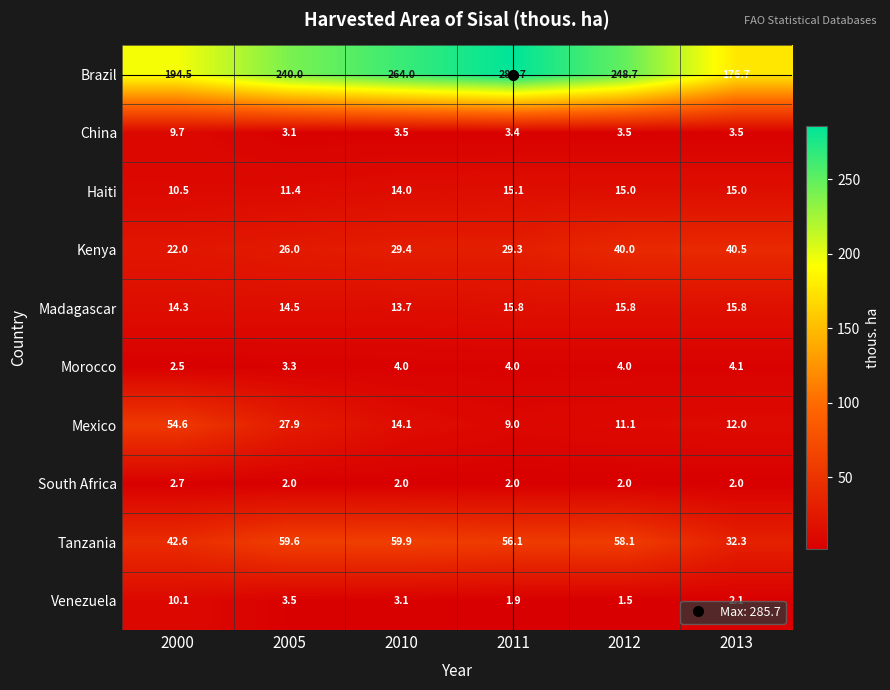

What is the total value across all series at 2012?

399.7